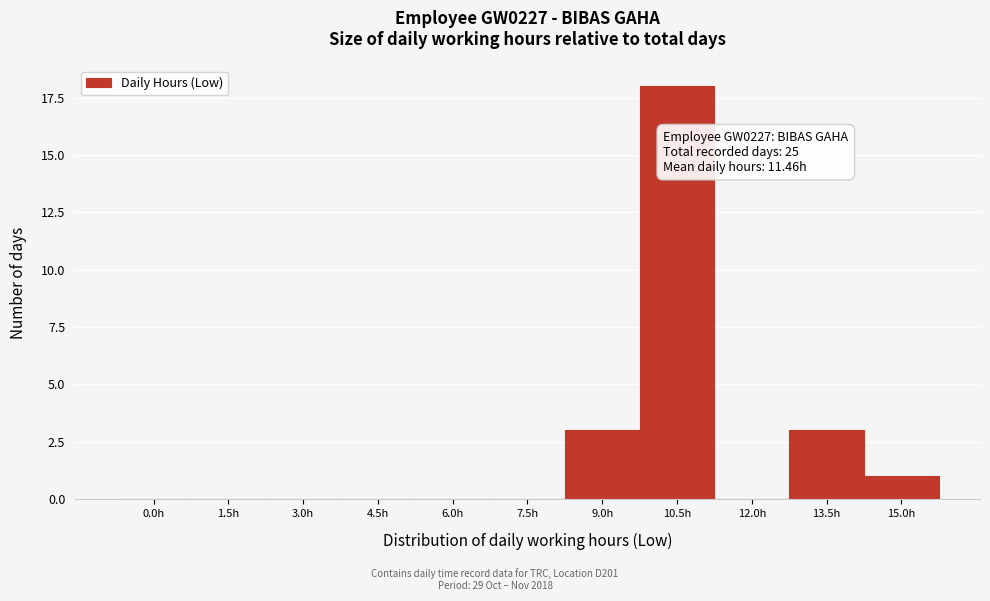

Reading left to right, list all the values displayed in this chart.

0.0h=0	1.5h=0	3.0h=0	4.5h=0	6.0h=0	7.5h=0	9.0h=3	10.5h=18	12.0h=0	13.5h=3	15.0h=1